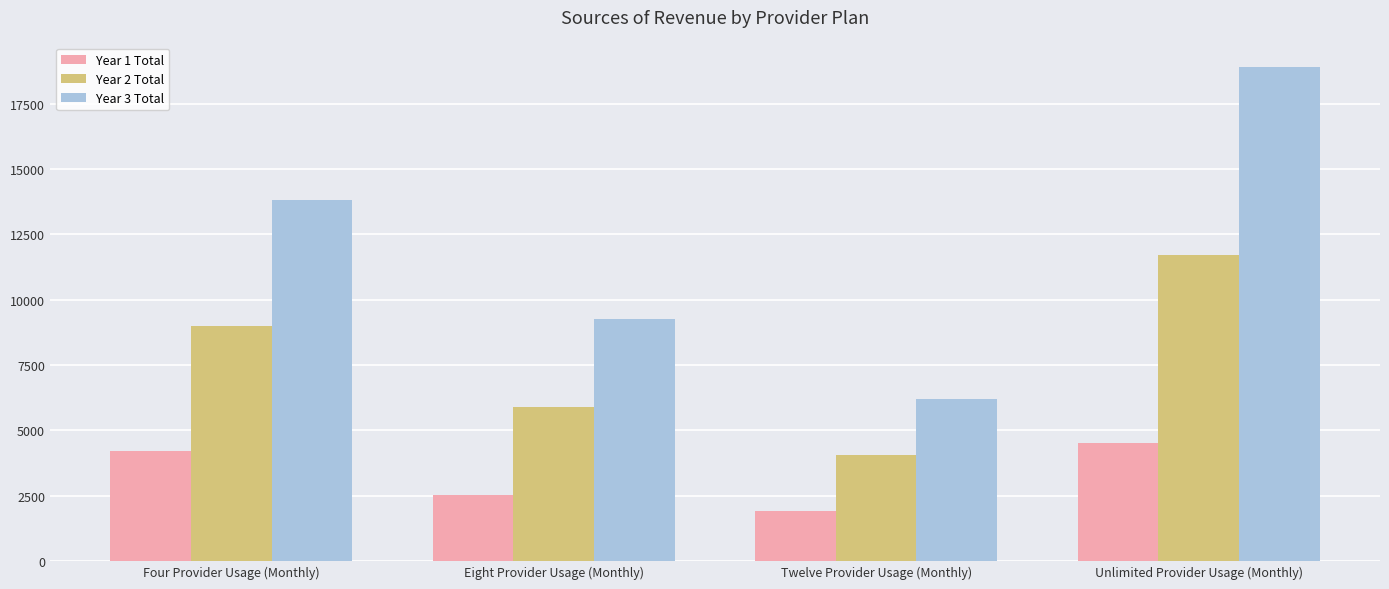

List the labels in order of Year 2 Total value, largest first.

Unlimited Provider Usage (Monthly), Four Provider Usage (Monthly), Eight Provider Usage (Monthly), Twelve Provider Usage (Monthly)